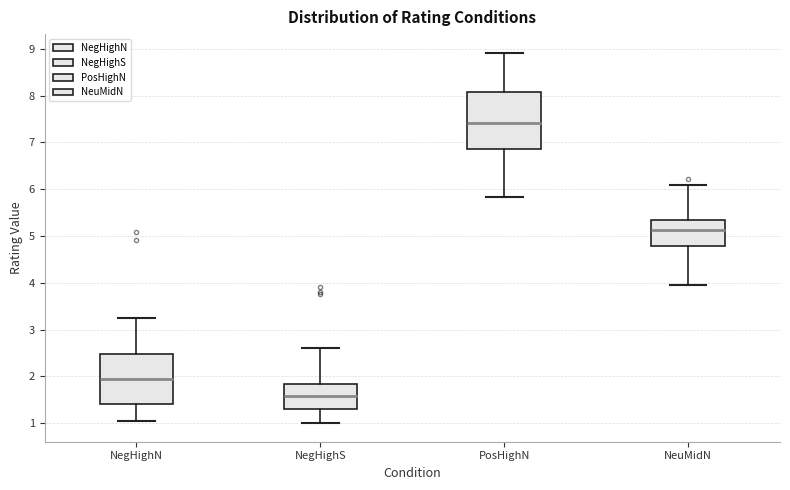

Comparing the boxes themselves (not the whiskers), which one is the tallest?

PosHighN